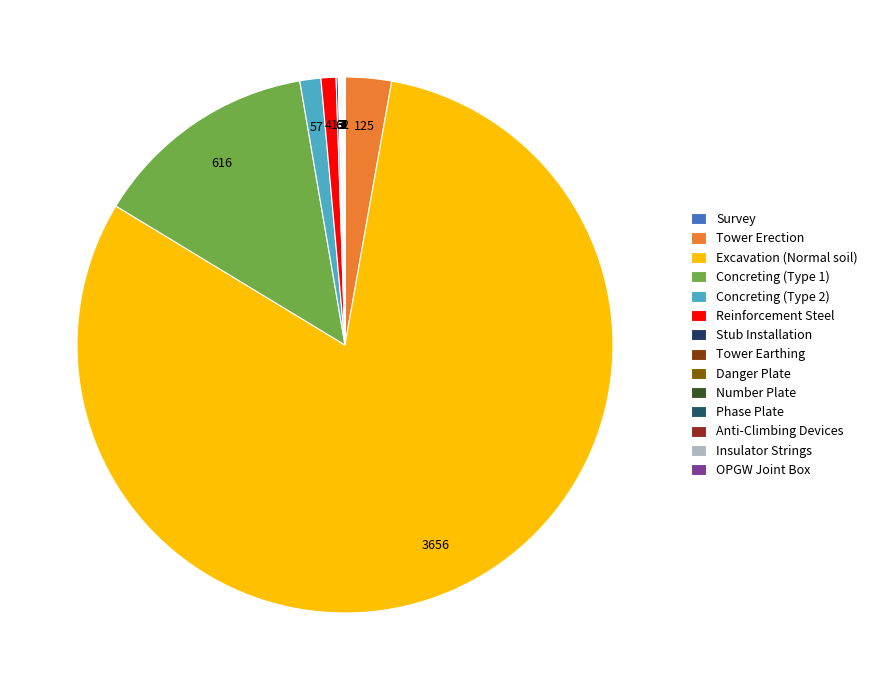

Which slice is the largest?

Excavation (Normal soil)